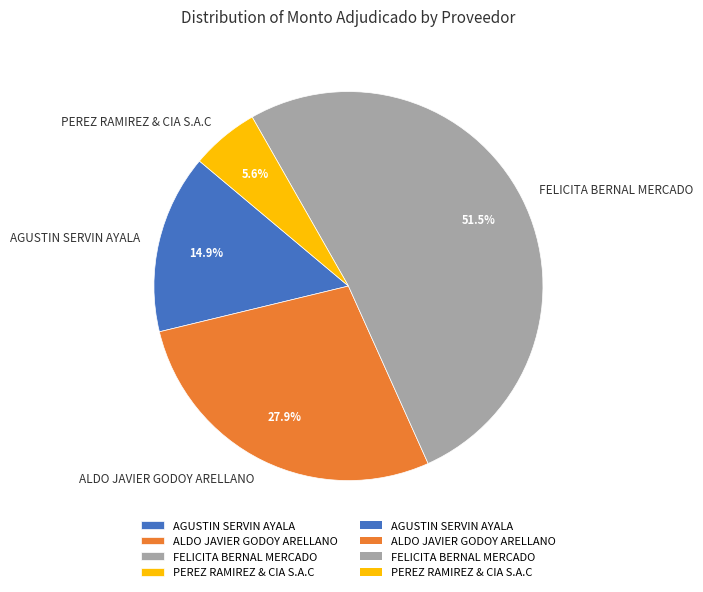

True or false: FELICITA BERNAL MERCADO accounts for 63% of the total.

False